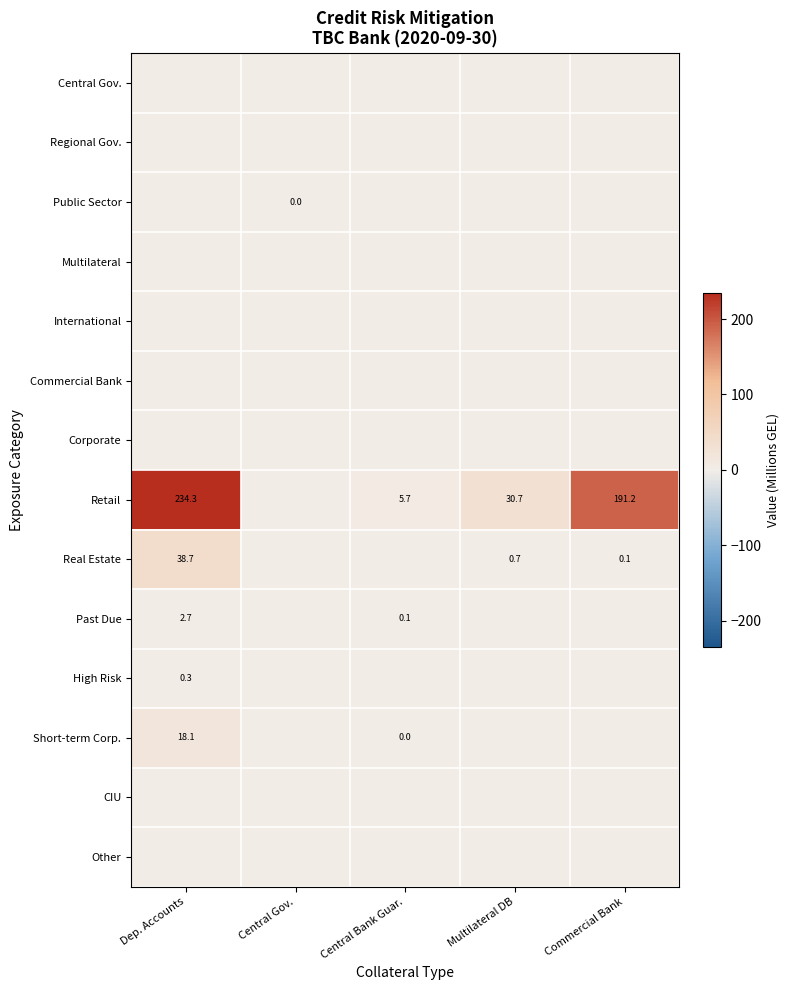

True or false: Real Estate has a value of 0.7 at Multilateral DB.

True